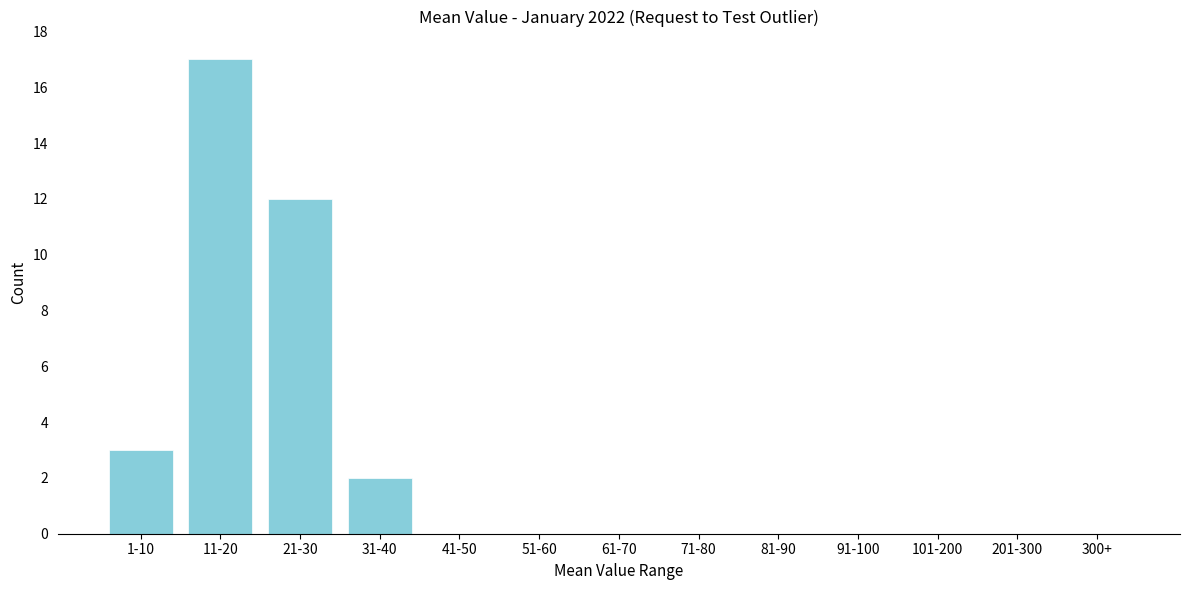

Reading left to right, transcribe all the data shown in this chart.

1-10=3	11-20=17	21-30=12	31-40=2	41-50=0	51-60=0	61-70=0	71-80=0	81-90=0	91-100=0	101-200=0	201-300=0	300+=0